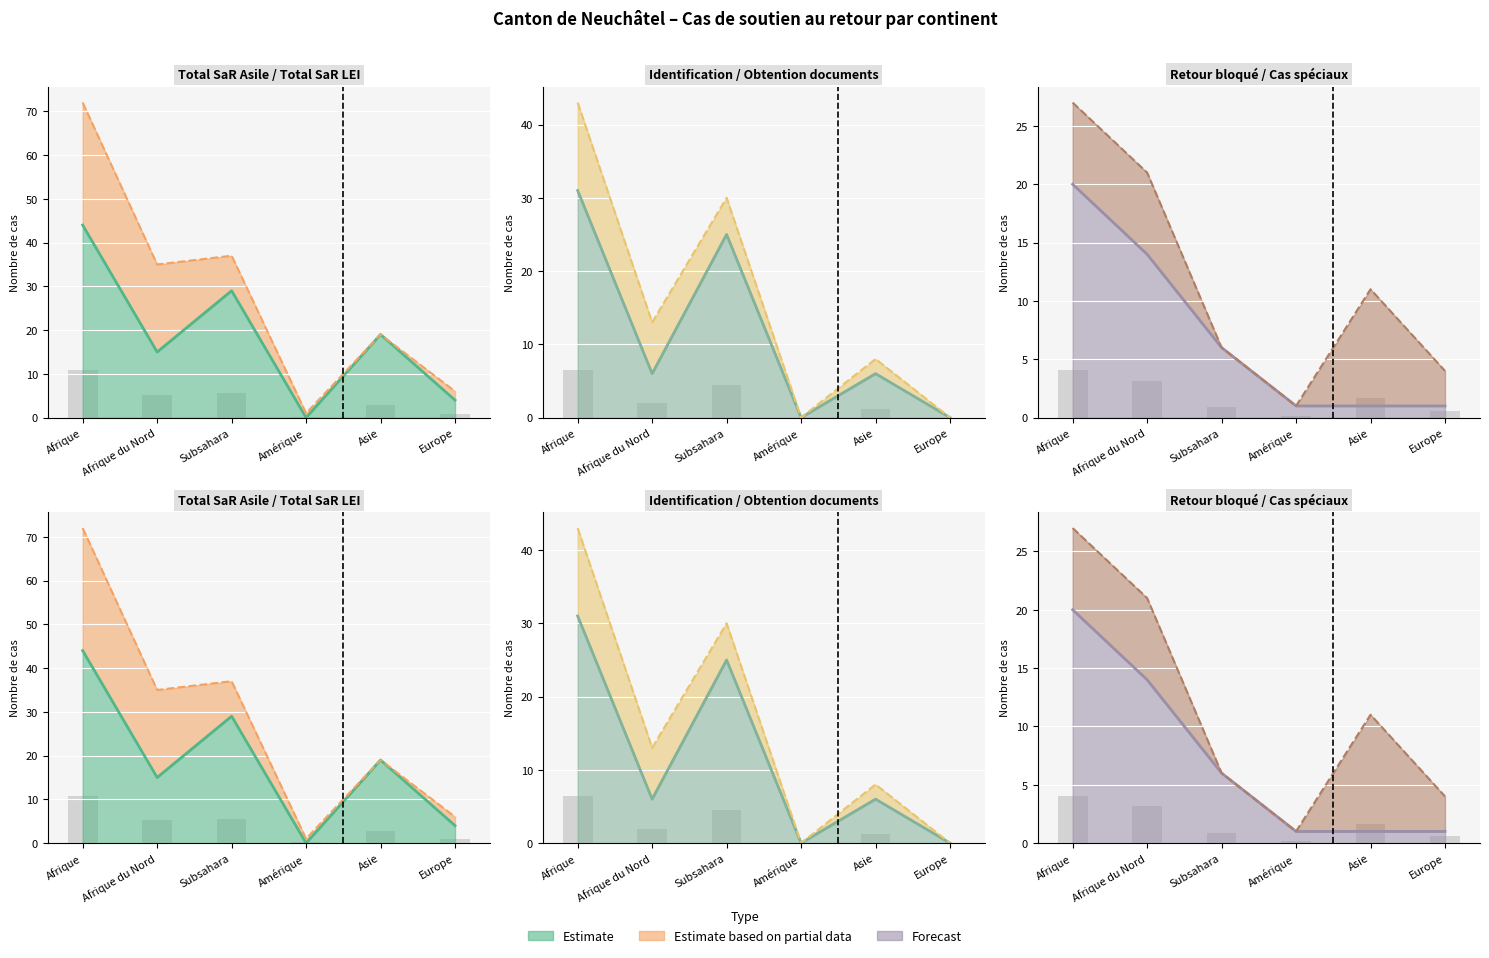

What is the label of the 5th bar from the right?

Afrique du Nord